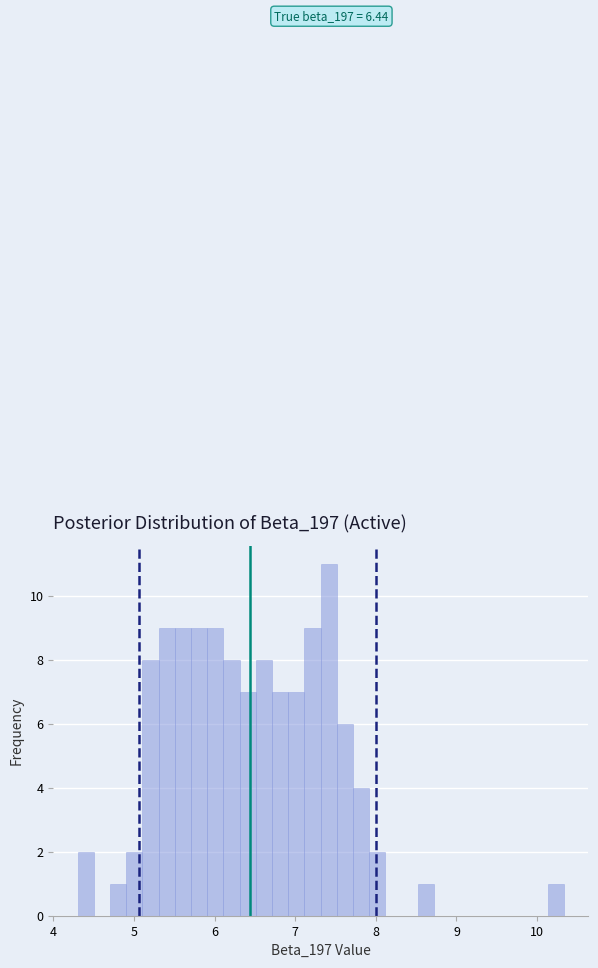

Read against the x-axis, roughly where is the centre of the tallest bar?

7.4